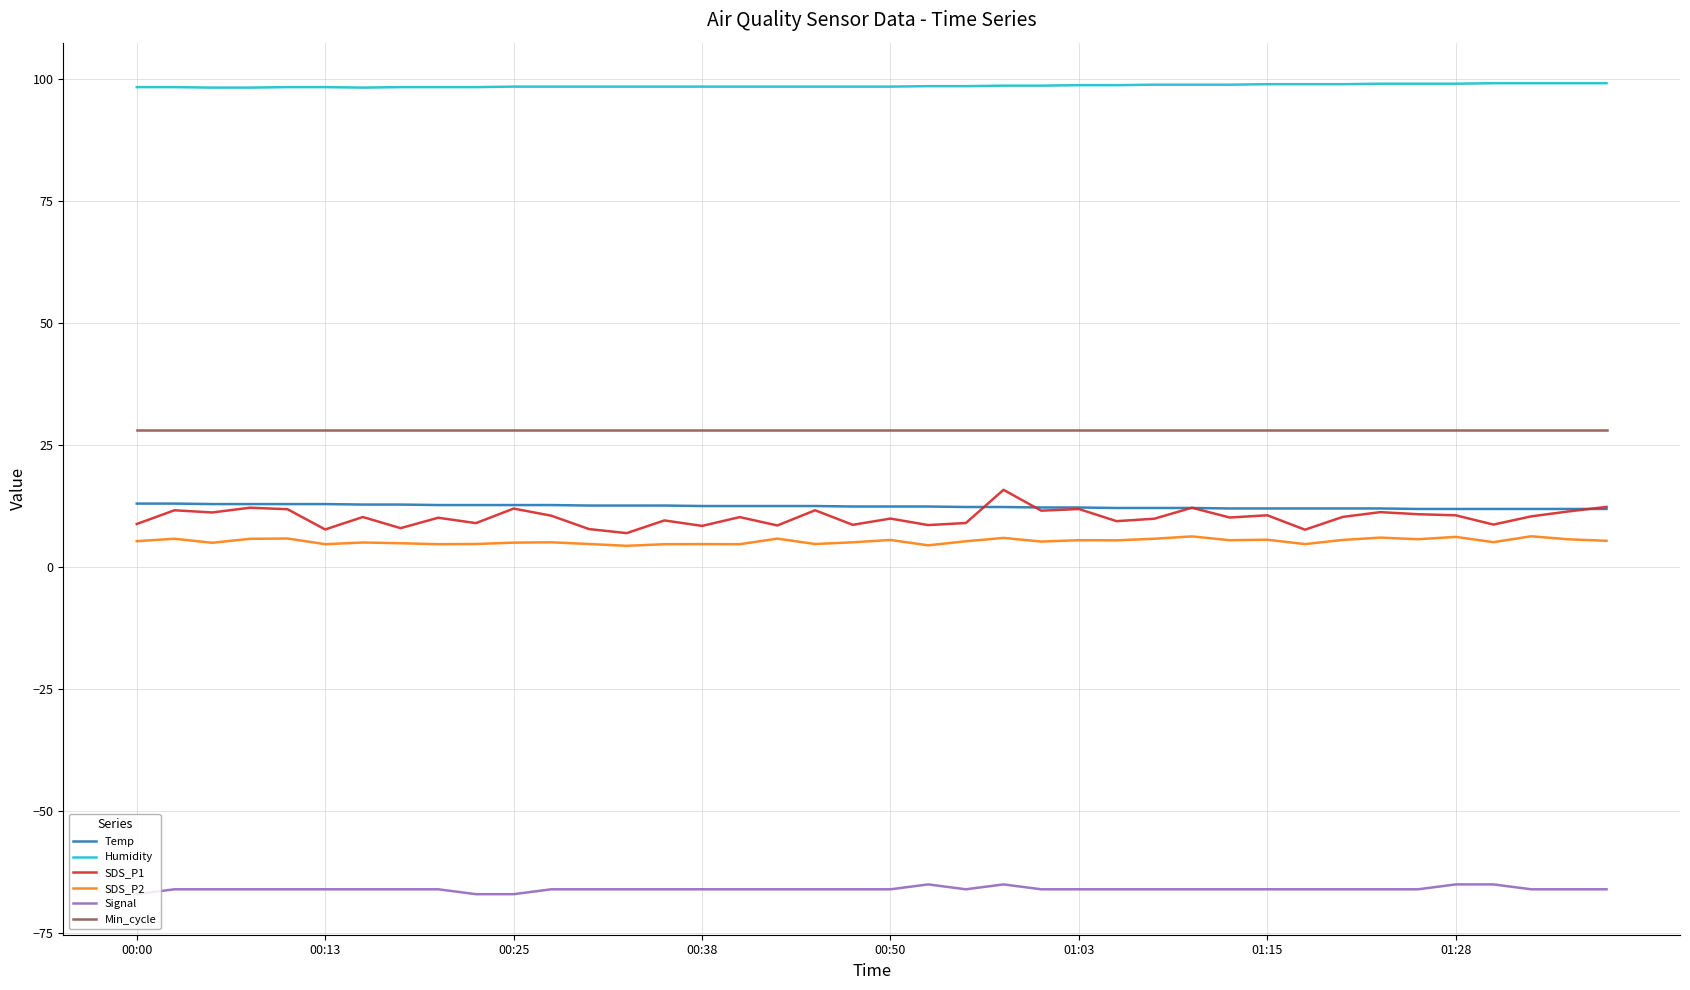

True or false: Min_cycle and SDS_P1 intersect in this chart.

False